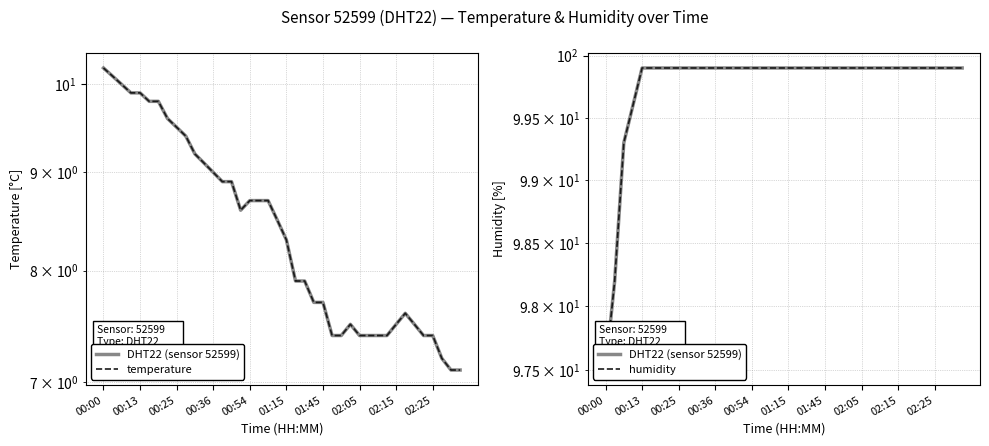

Is it true that temperature equals 15.0 at 11?

False